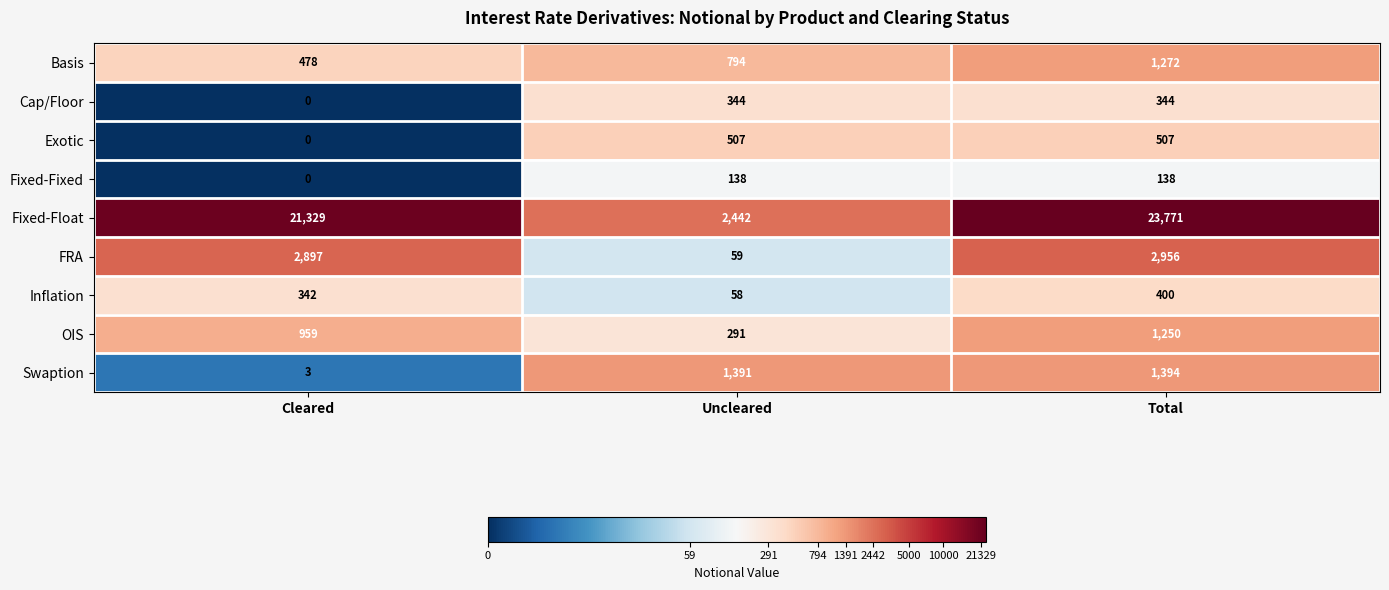

What is the average value of the Basis series?

848